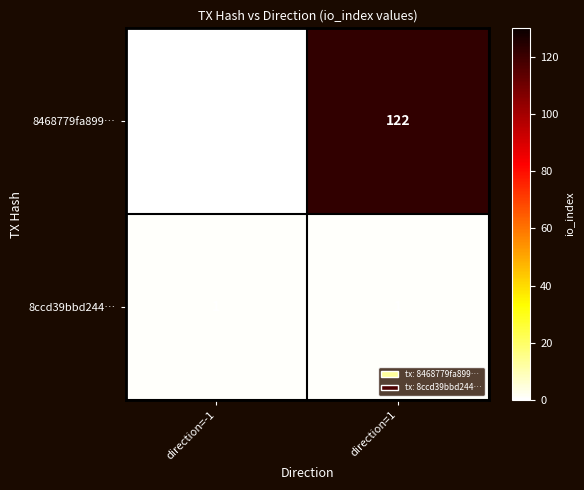

Where is 8468779fa899… nearest to the value 60?

direction=-1